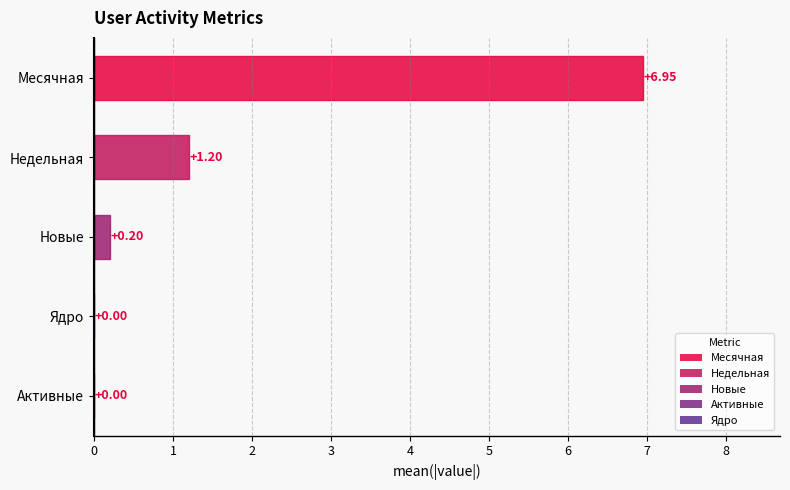

At which category does the chart reach its peak across all series?

Месячная